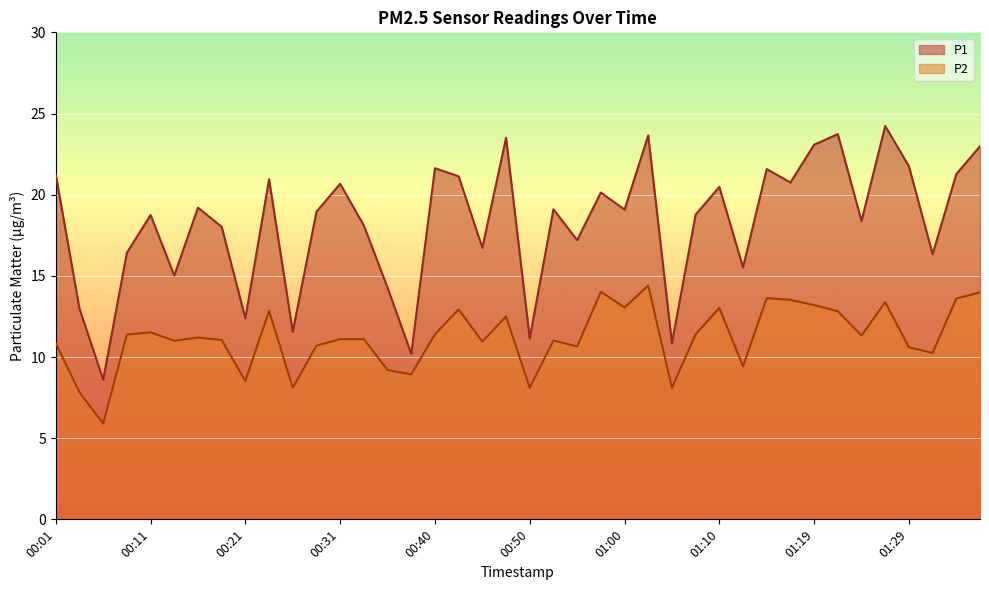

What is the value of the P1 point at the 7th from the left?

19.2